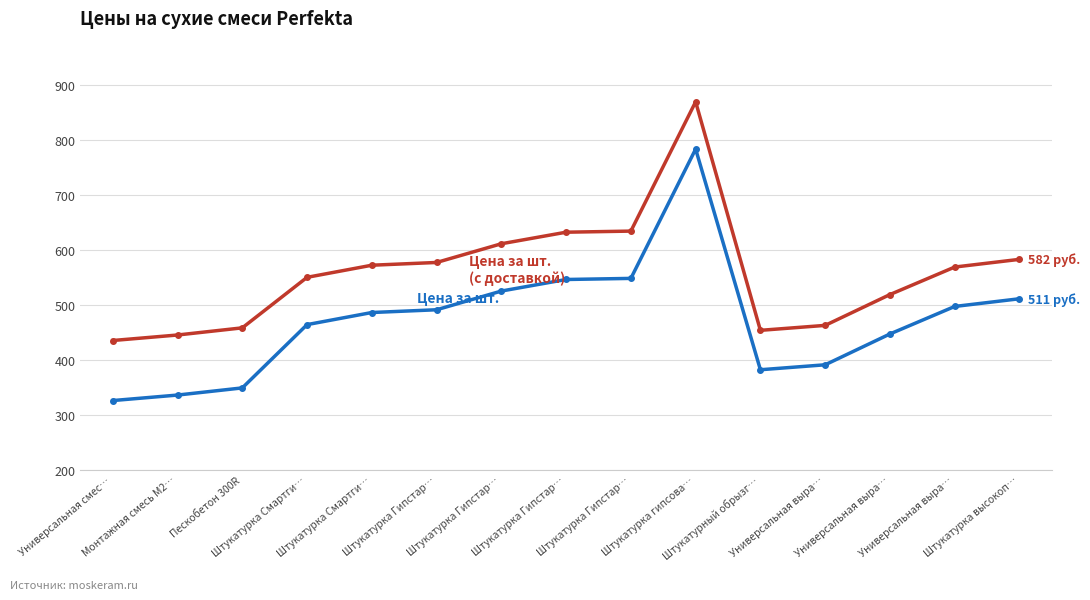

How many distinct data groups are displayed?

2